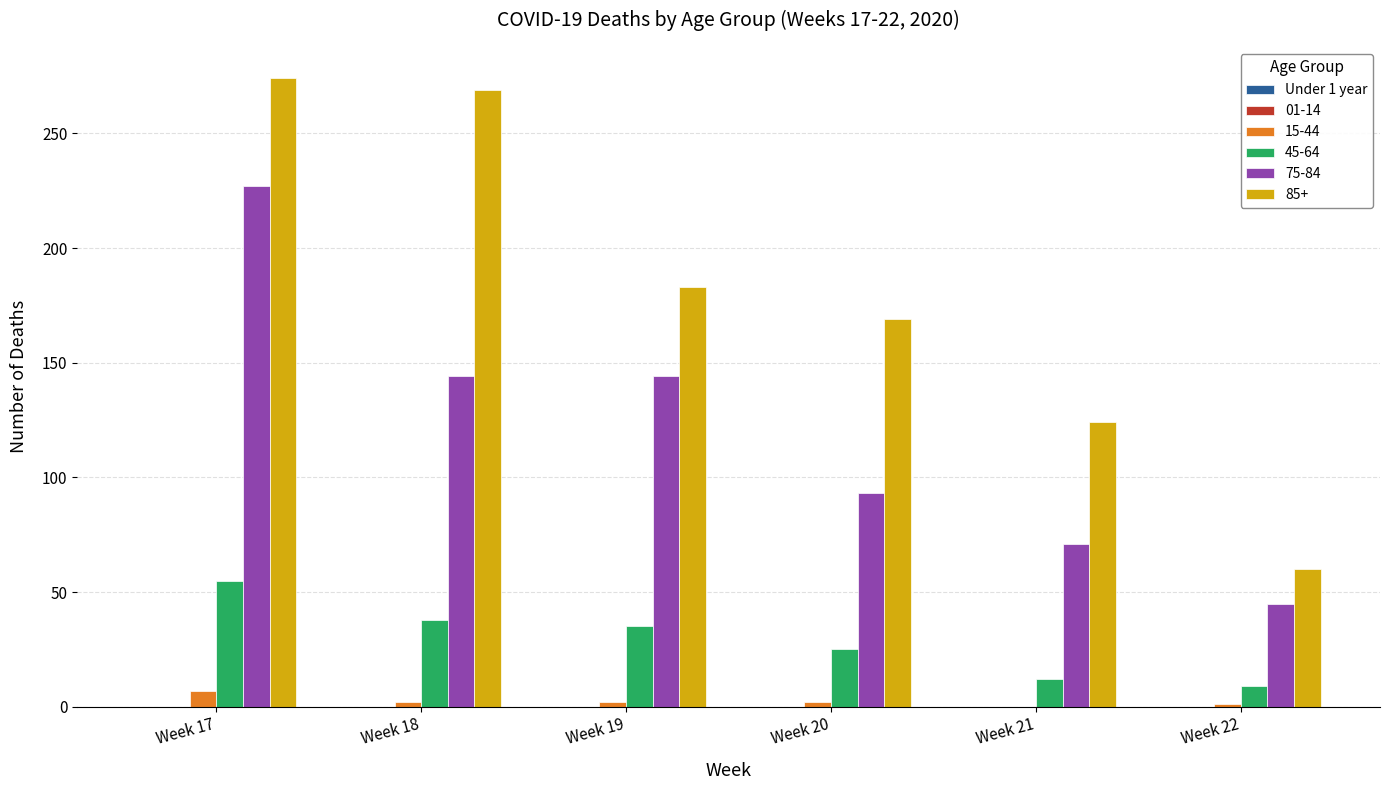

Is it true that 45-64 equals 40 at Week 20?

False